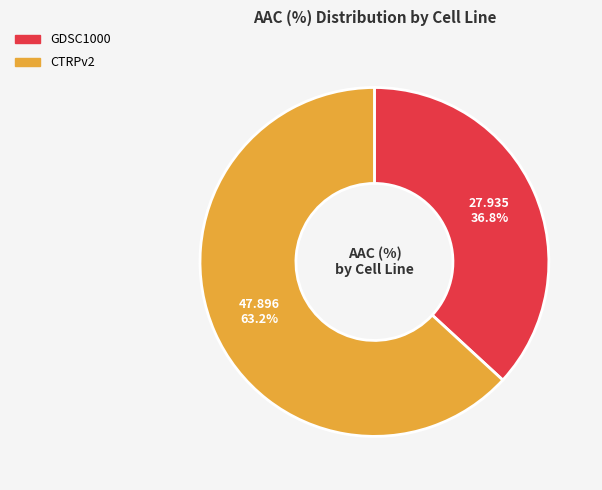

Between GDSC1000 and CTRPv2, which is larger?

CTRPv2